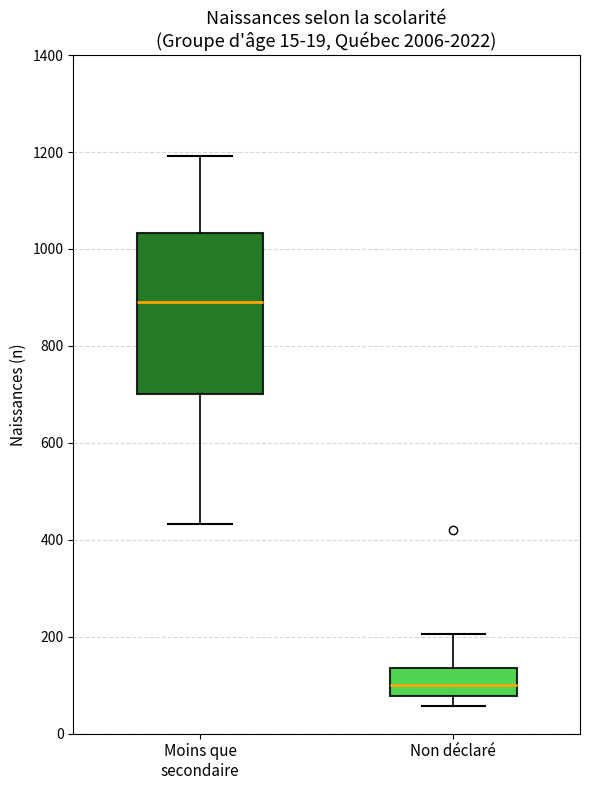

Which box has the lowest median line?

Non déclaré